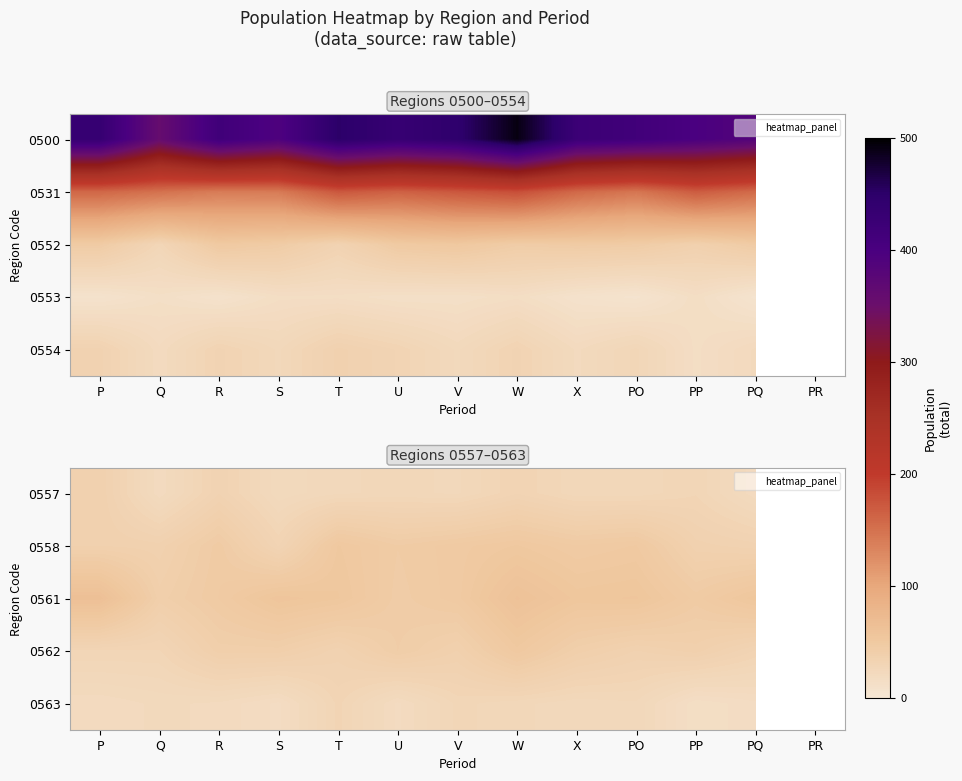

How many data points in 0563 are above 22?

5